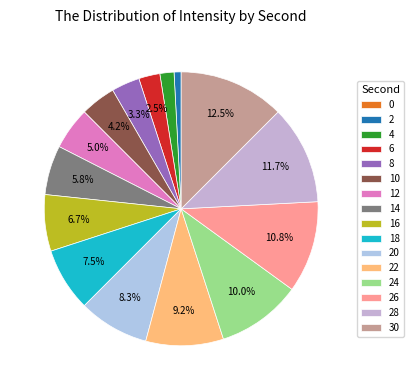

To the nearest percent, what percentage of the pie is 20?

8%